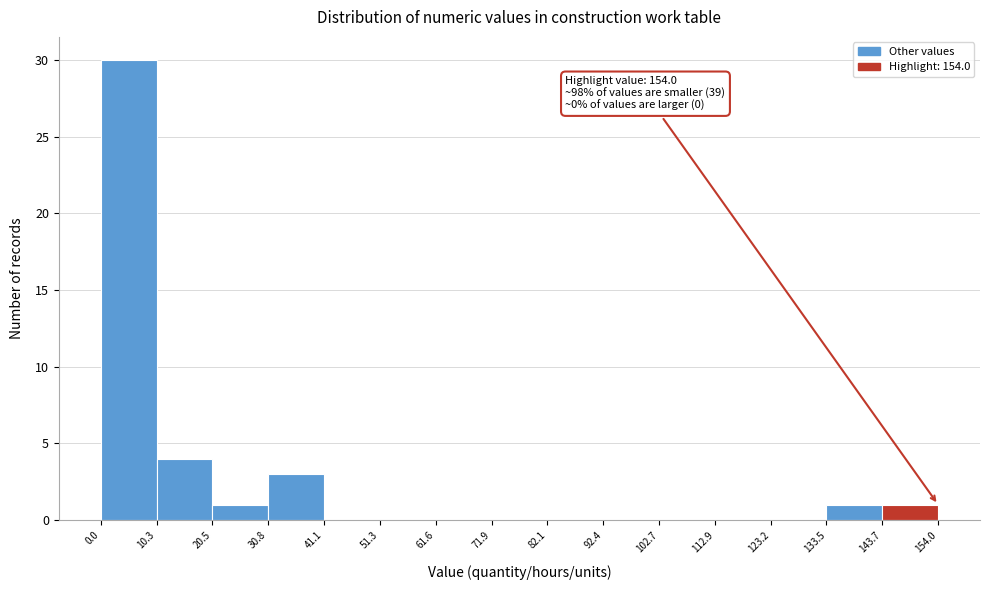

Over which range of the x-axis is the bar tallest?

0.0 to 10.3